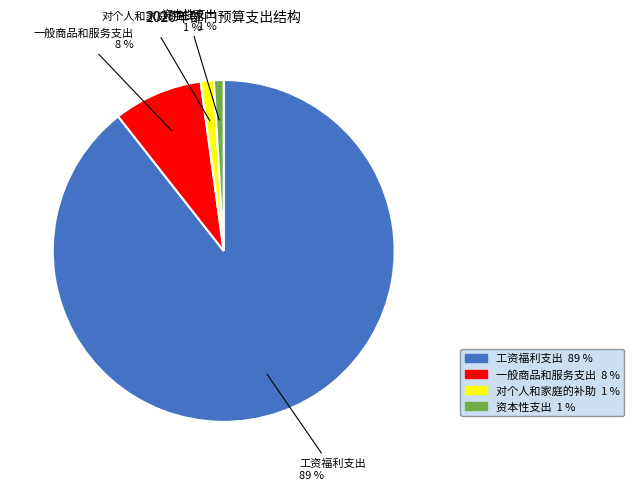

To the nearest percent, what is the average slice percentage?

25%